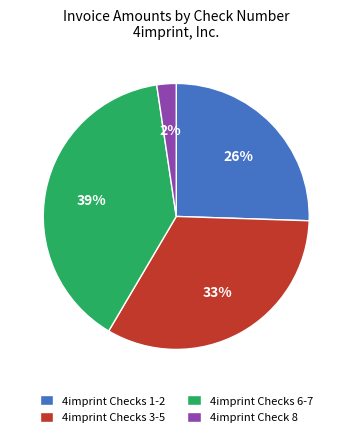

True or false: 4imprint Checks 1-2 accounts for 12% of the total.

False